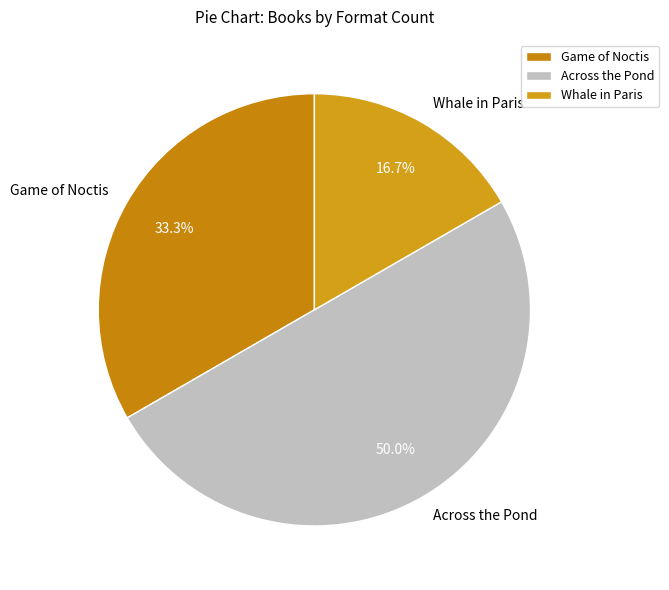

To the nearest percent, what percentage of the pie is Across the Pond?

50%